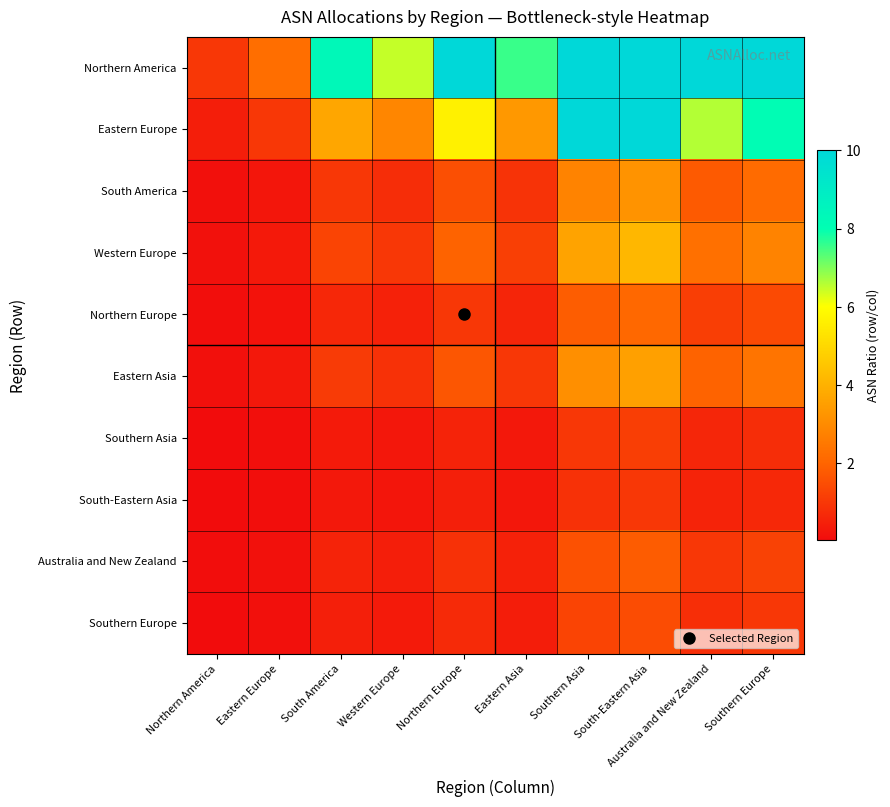

What is the total value across all series at Eastern Asia?

16.1